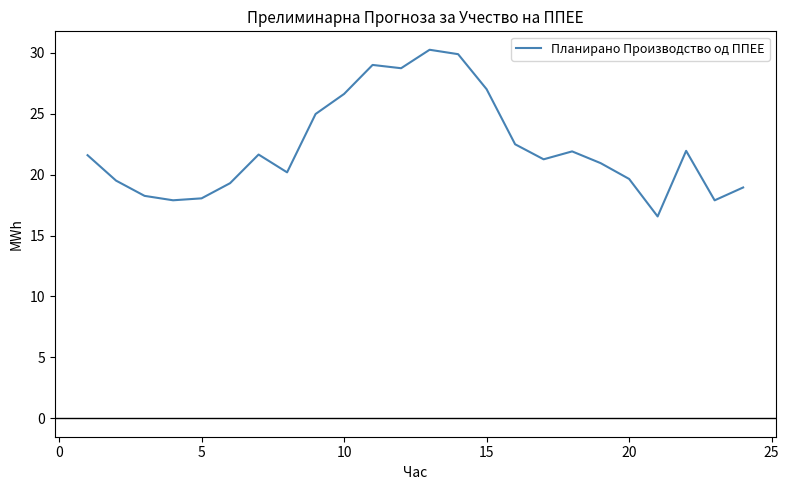

What is the smallest value displayed?

16.6